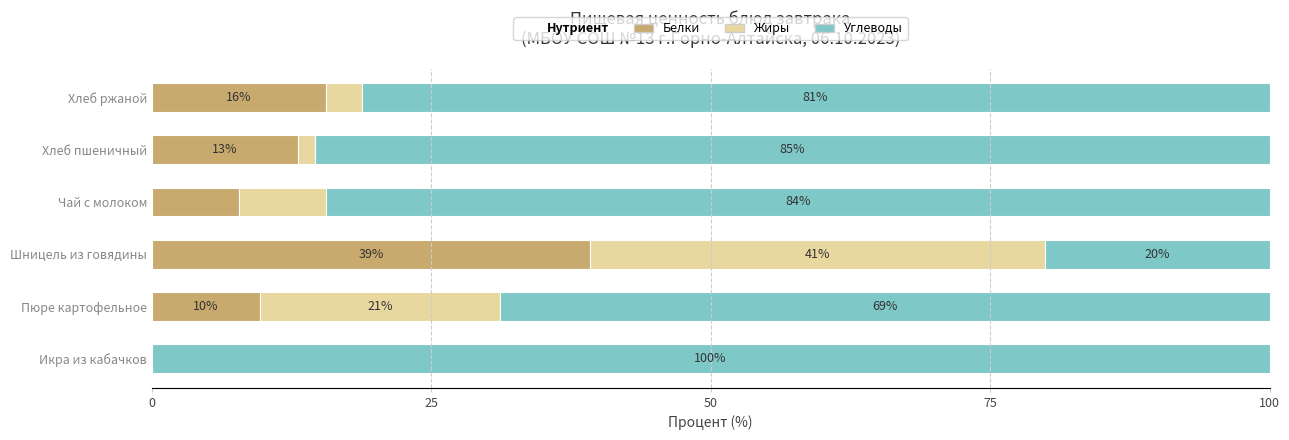

At which label is Белки closest to 19?

Хлеб ржаной